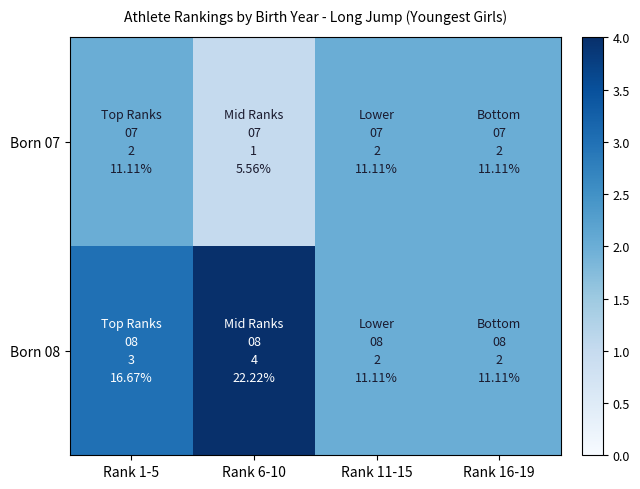

Reading left to right, extract all data points from this chart.

Born 07: Rank 1-5=2	Rank 6-10=1	Rank 11-15=2	Rank 16-19=2
Born 08: Rank 1-5=3	Rank 6-10=4	Rank 11-15=2	Rank 16-19=2